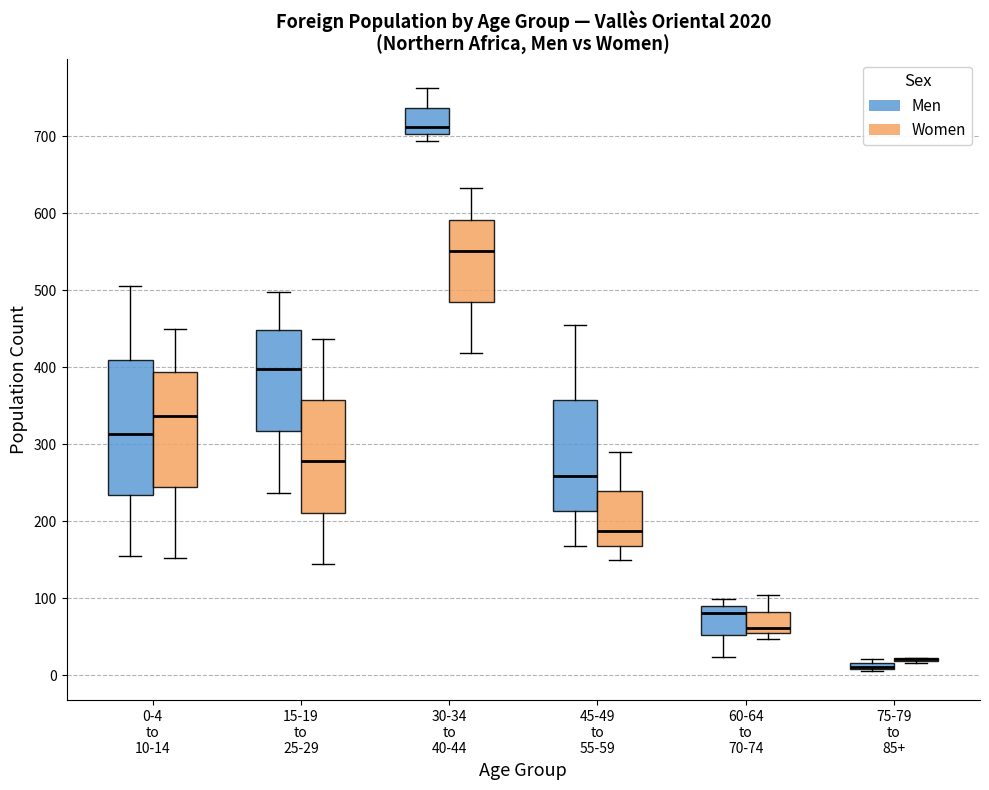

Which box is the tallest, from its lower edge to its upper edge?

0-4 to 10-14 (Men)